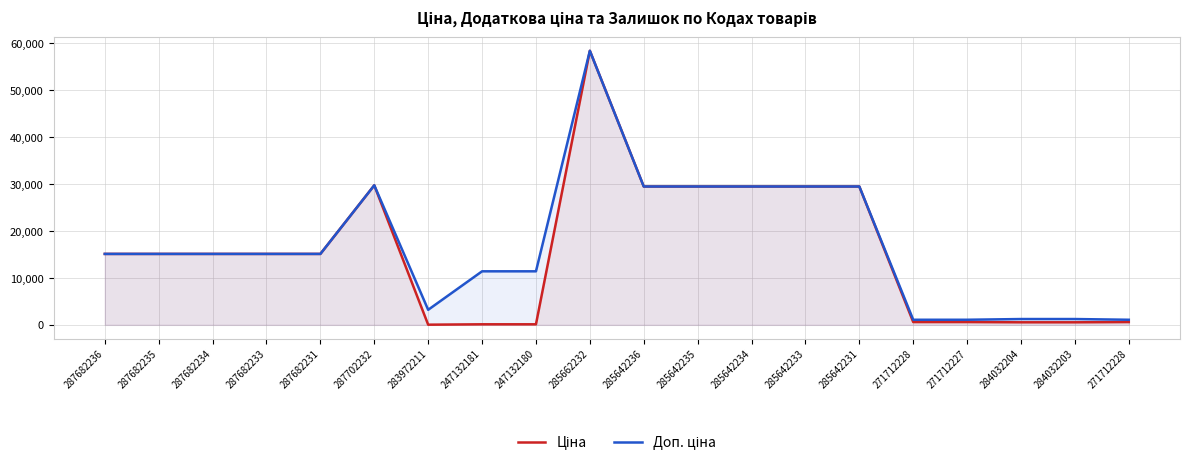

Rank the categories by Ціна value from lowest to highest.

283972211, 247132181, 247132180, 284032204, 284032203, 271712228, 271712227, 271712228, 287682236, 287682235, 287682234, 287682233, 287682231, 285642236, 285642235, 285642234, 285642233, 285642231, 287702232, 285662232